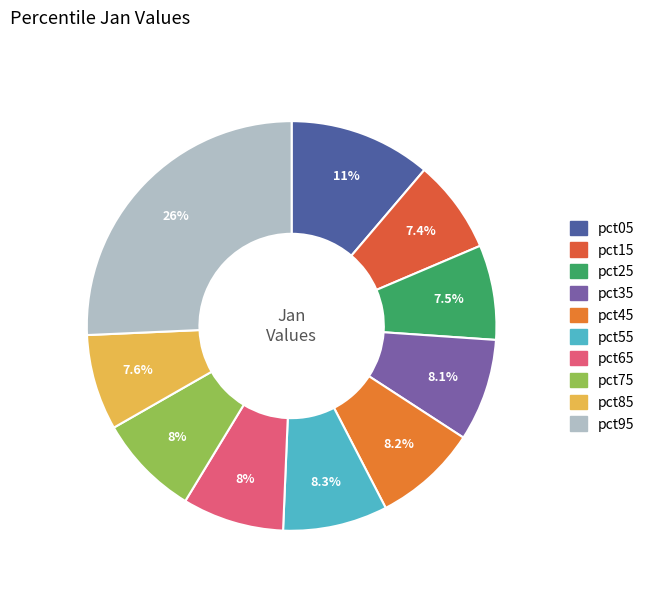

To the nearest percent, what is the difference between the pct65 and pct15 slice percentages?

1%